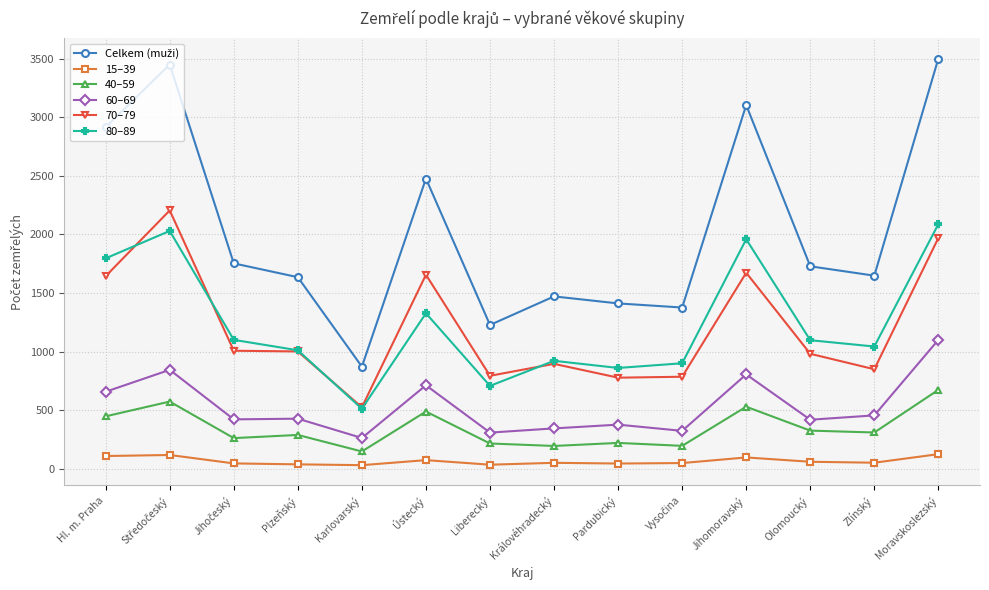

How many lines are shown in the chart?

6